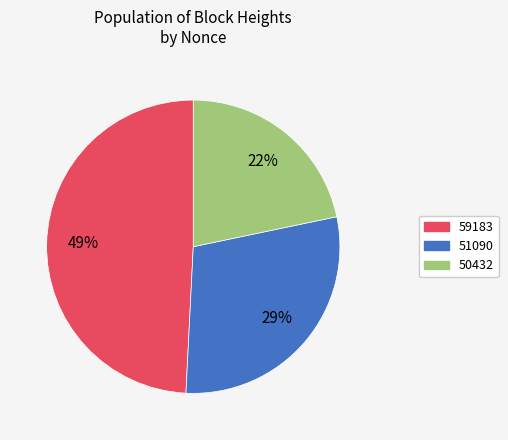

How many slices are in this pie chart?

3